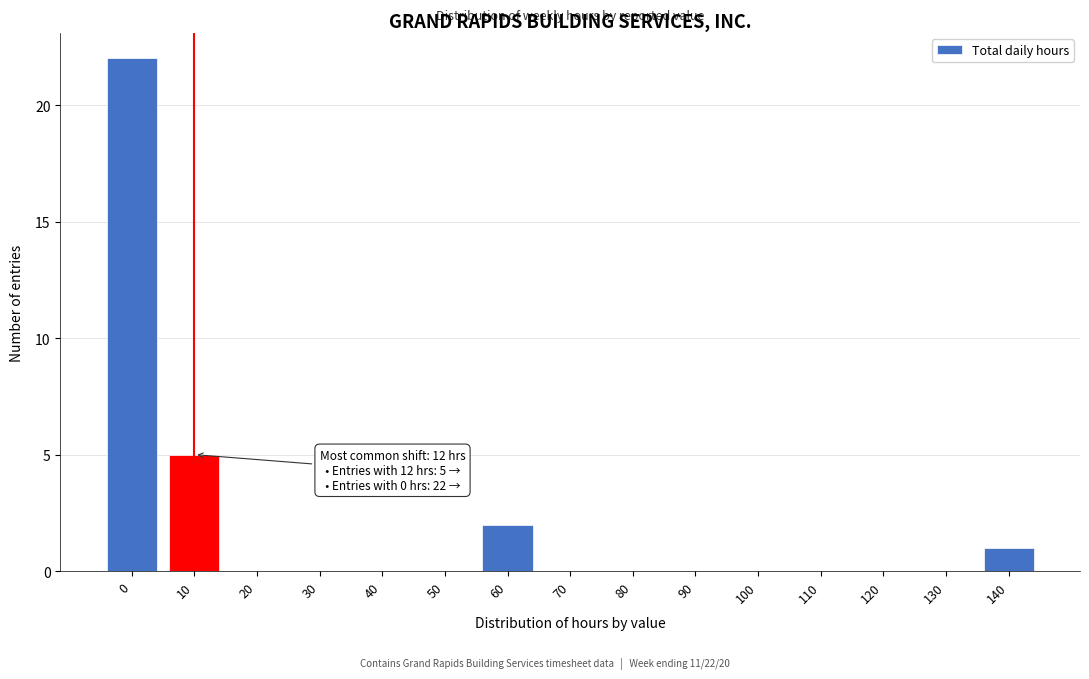

Reading left to right, what are all the values shown in this chart?

0=22	10=5	20=0	30=0	40=0	50=0	60=2	70=0	80=0	90=0	100=0	110=0	120=0	130=0	140=1